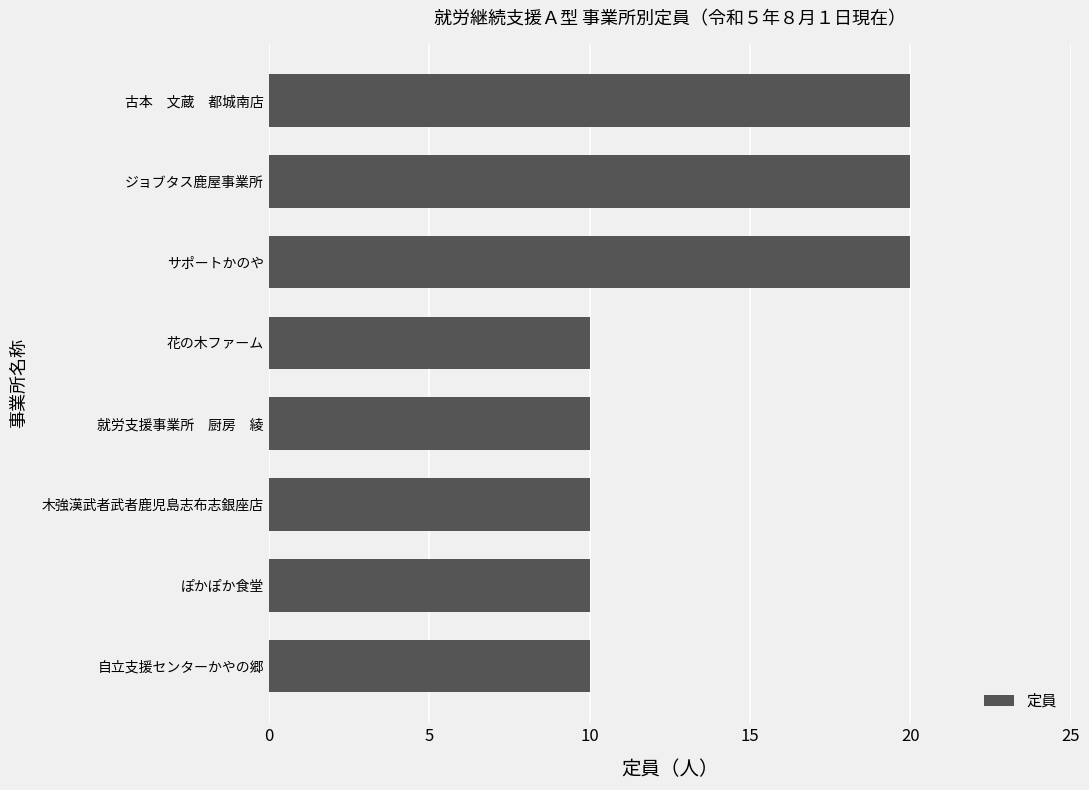

What is the minimum value shown in the chart?

10